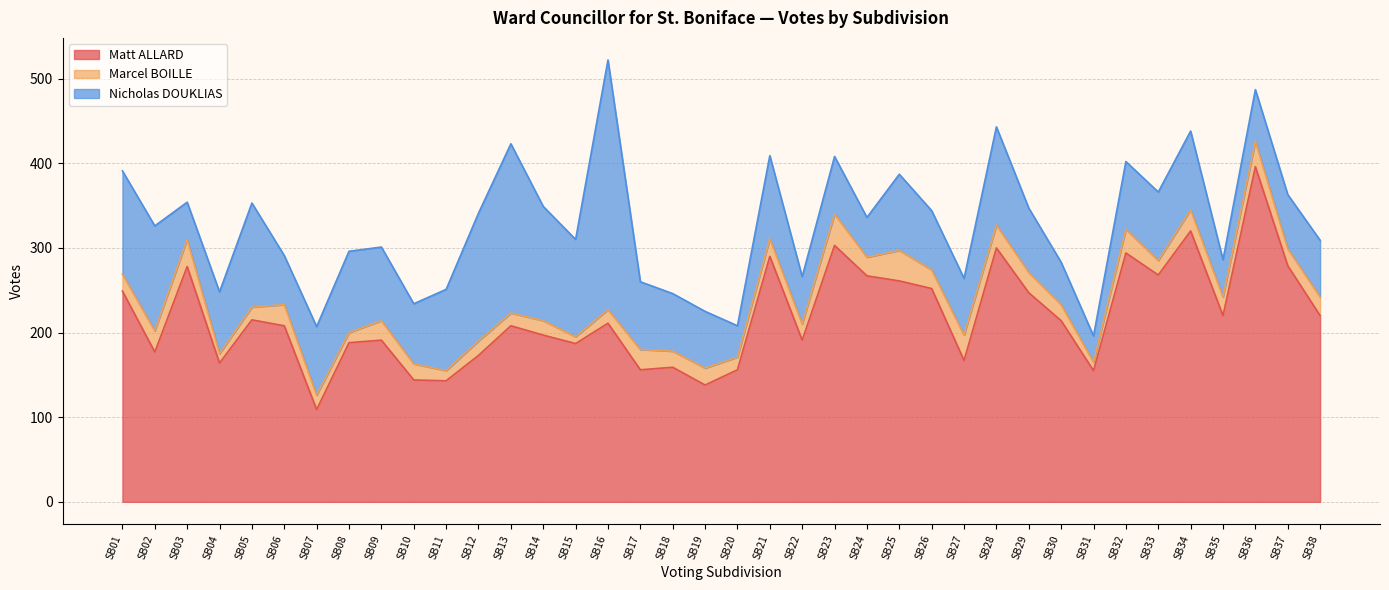

True or false: Marcel BOILLE and Nicholas DOUKLIAS cross at least once.

False